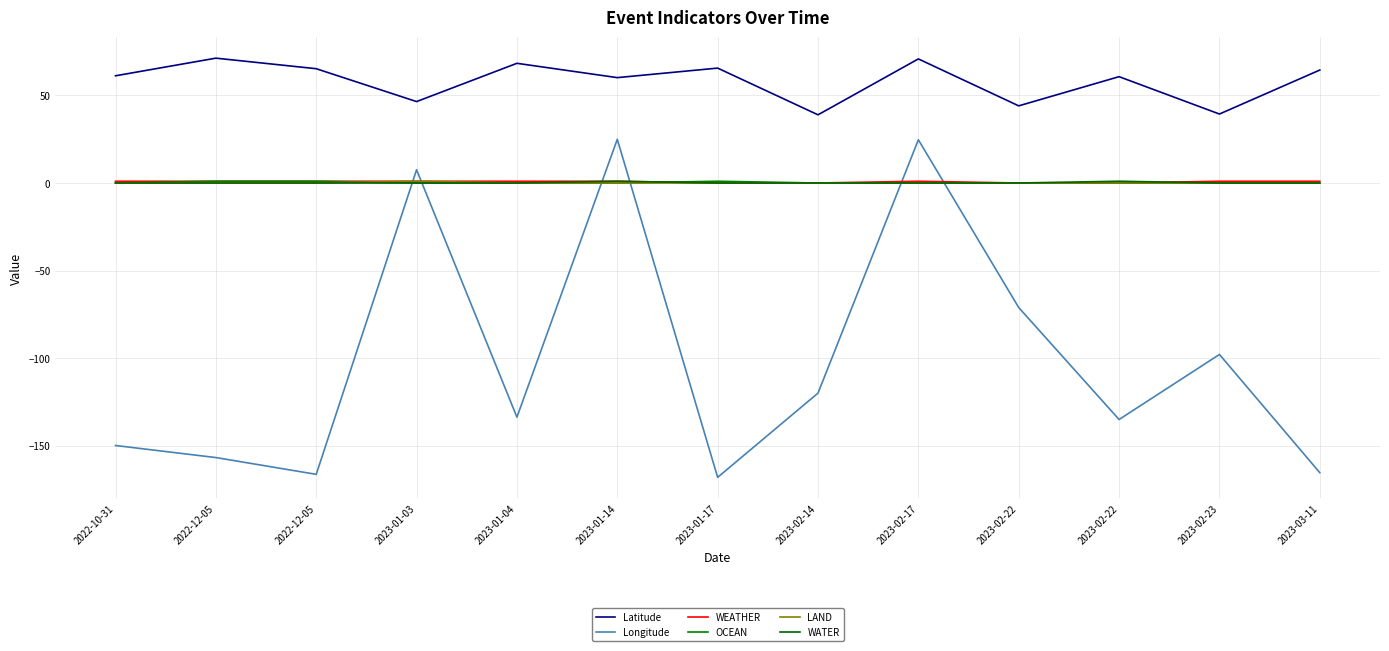

How many lines are shown in the chart?

6